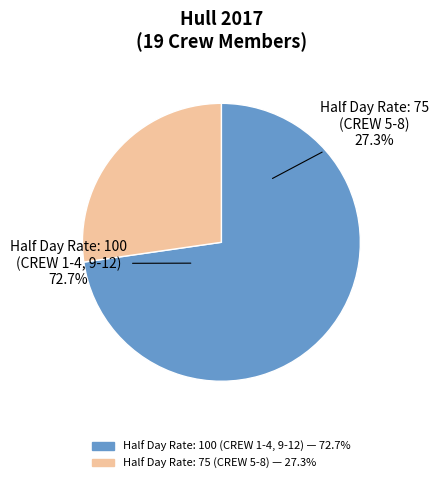

Approximately how many times larger is the value at CREW 7 compared to CREW 8?

1.0